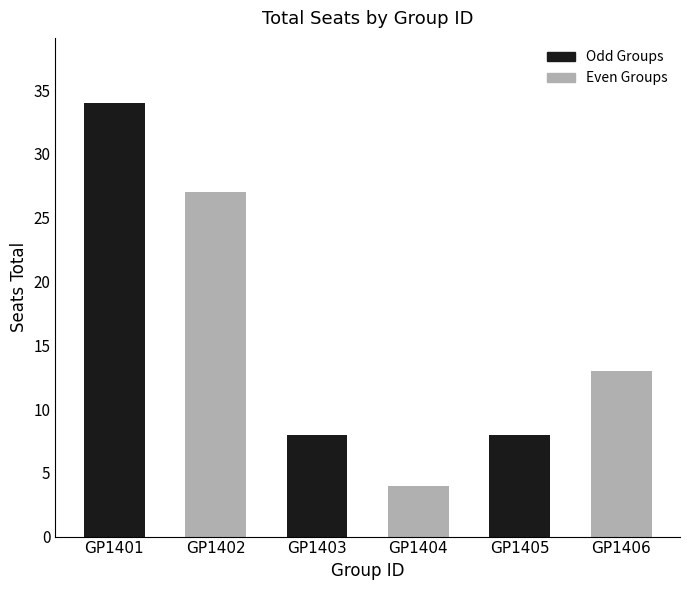

Are the bars horizontal?

No